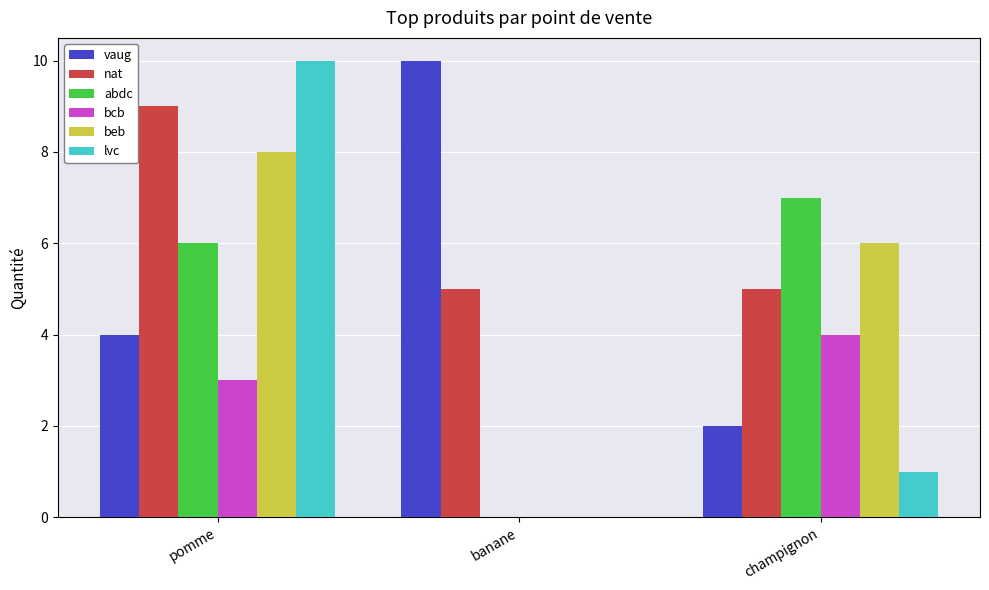

What is the highest value of the bcb series?

4